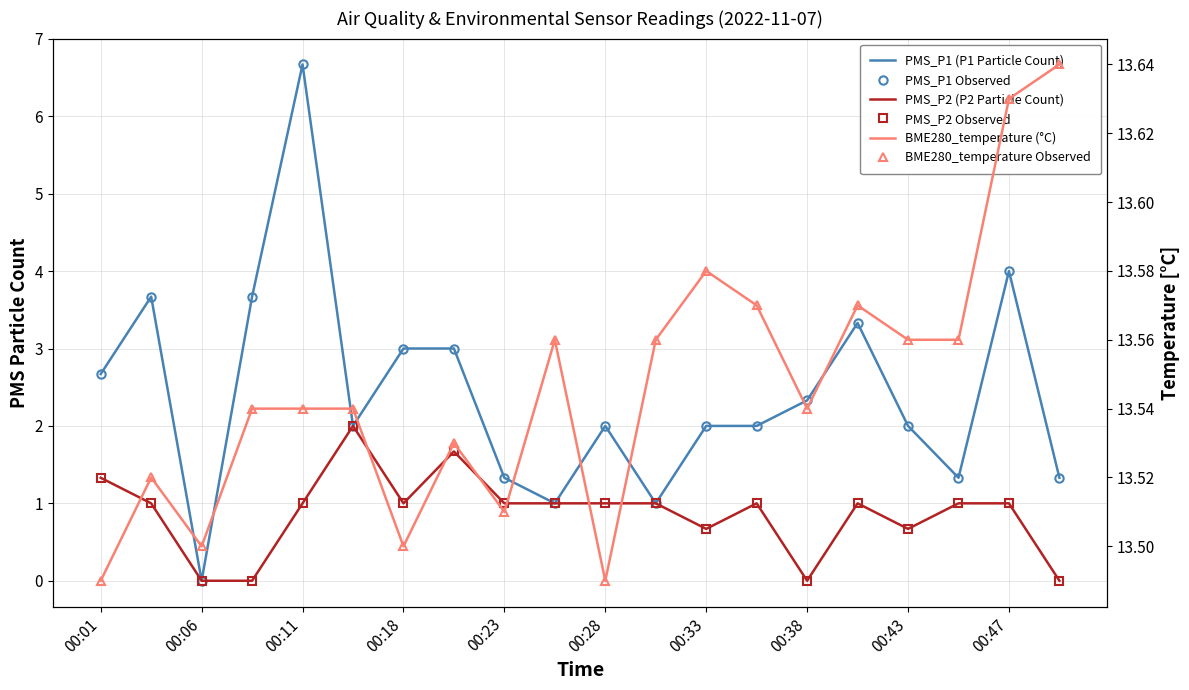

What position from the right is 13?

7